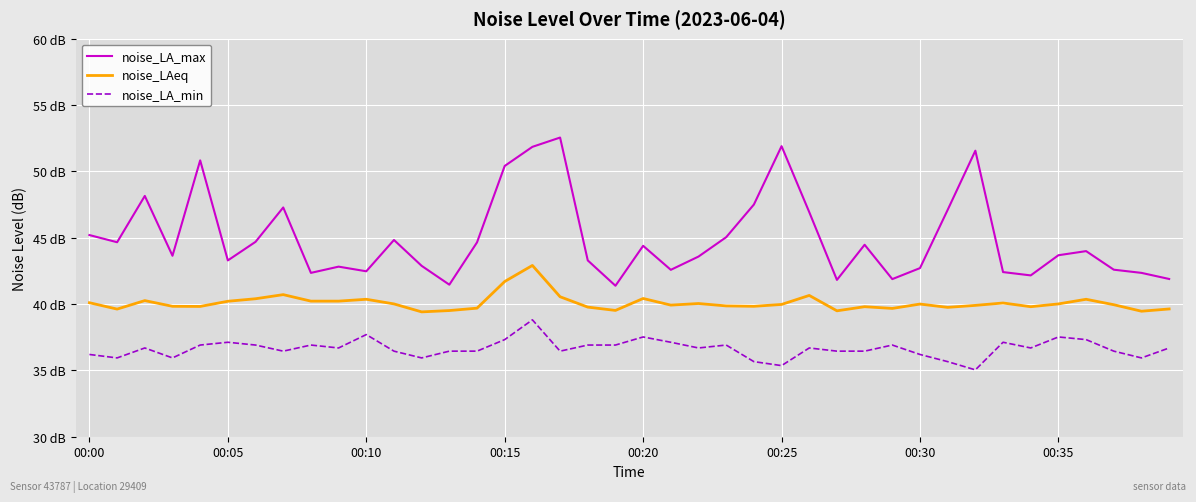

What are all the series names shown in the legend?

noise_LA_max, noise_LAeq, noise_LA_min